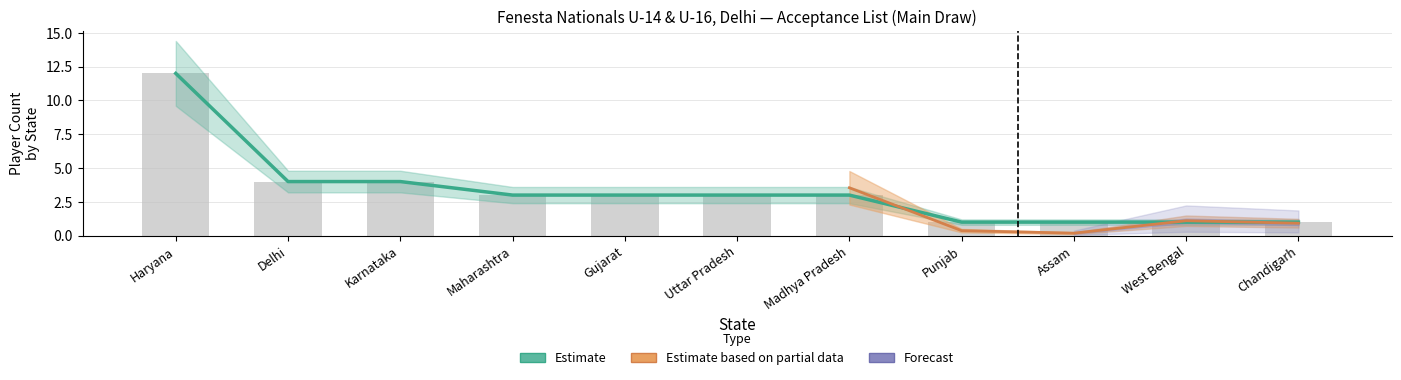

What is the difference between the maximum and second lowest values in the ranking_sum series?

11